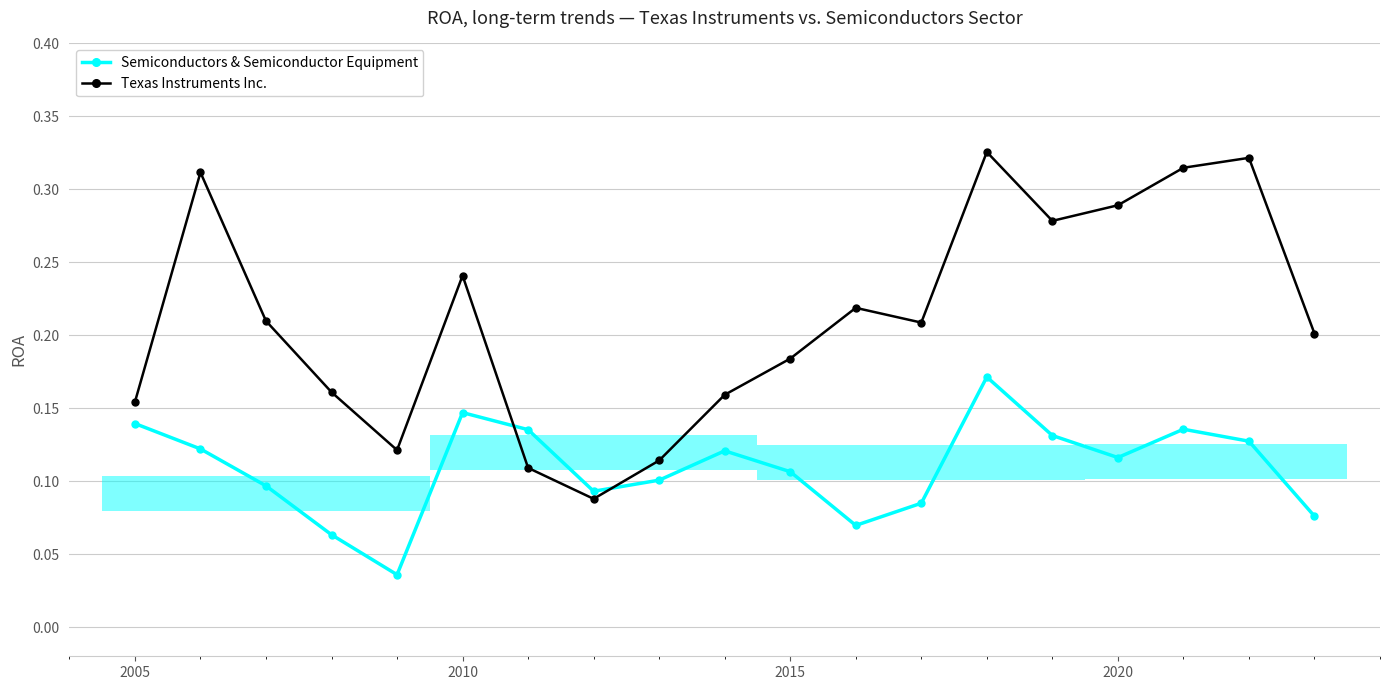

Where is the first local maximum for Semiconductors & Semiconductor Equipment?

2010